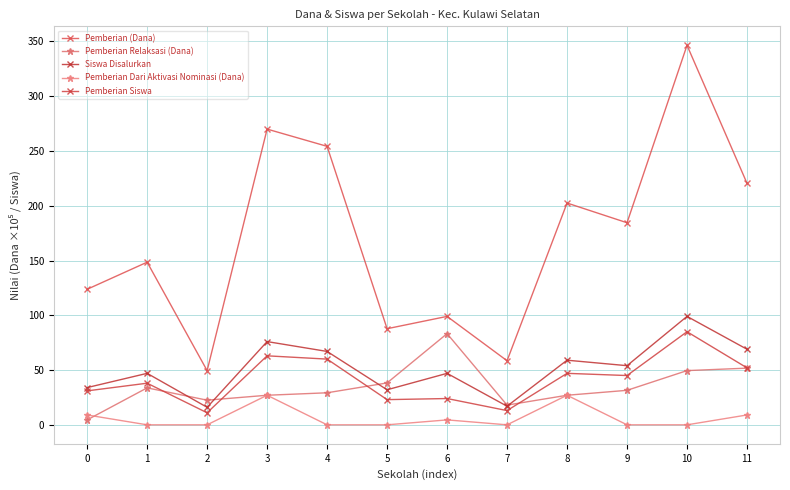

Where is Siswa Disalurkan nearest to the value 57?

8